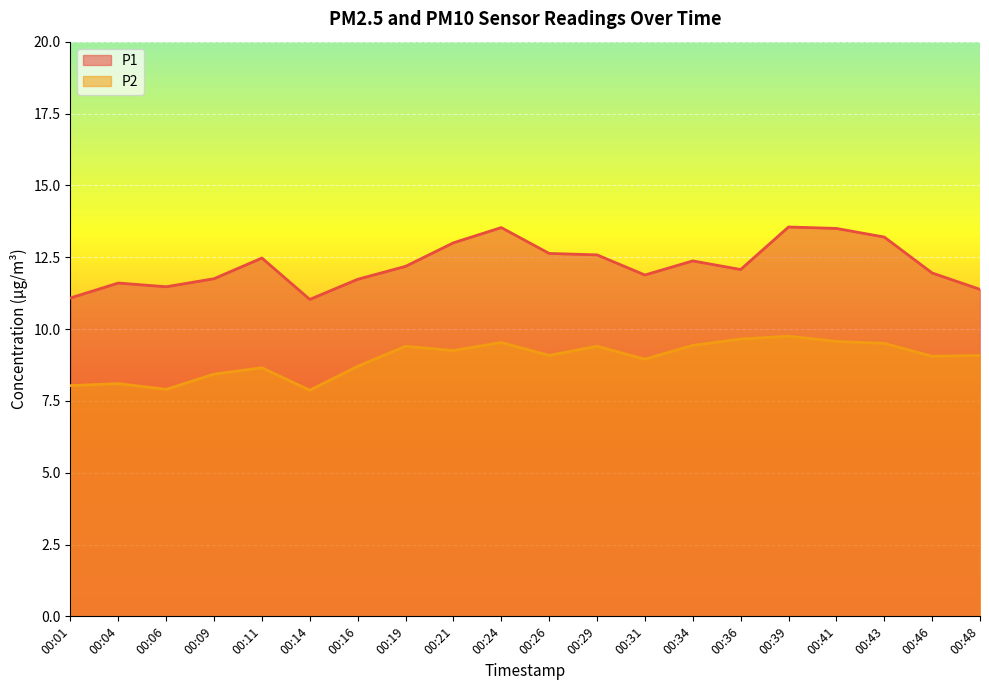

What is the value of the P2 point at the 6th from the left?

7.9